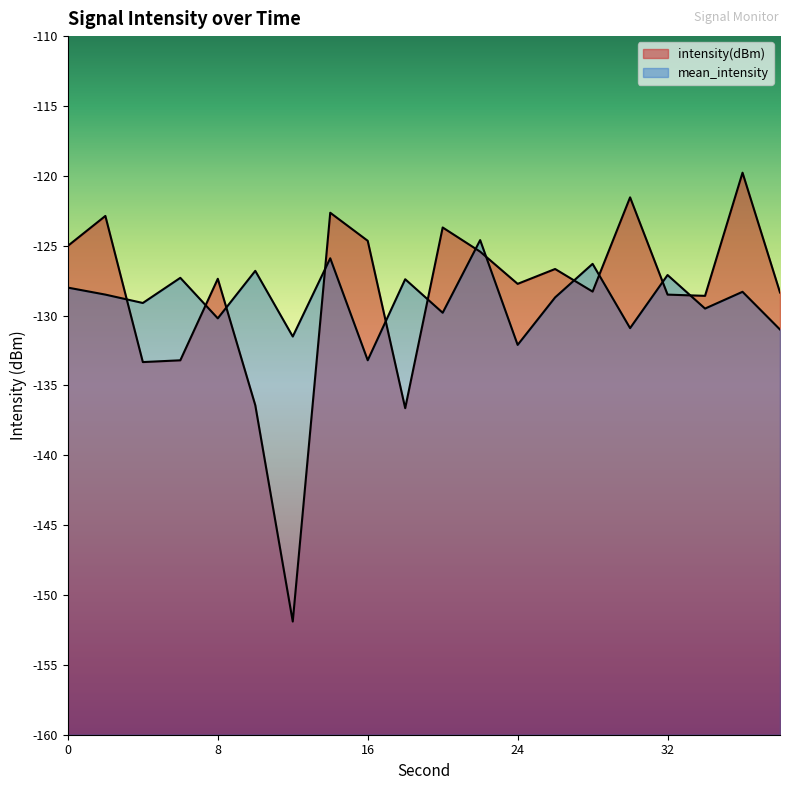

How many data points in mean_intensity are above -128?

7